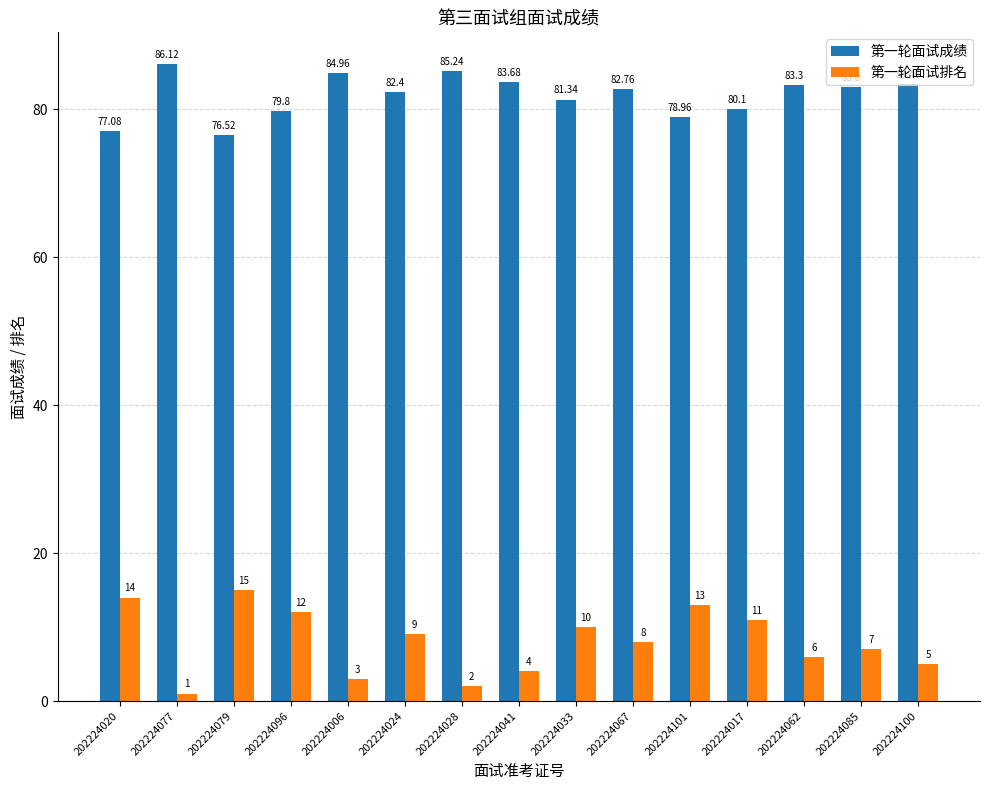

Which category has the highest value in the 第一轮面试排名 series?

202224079